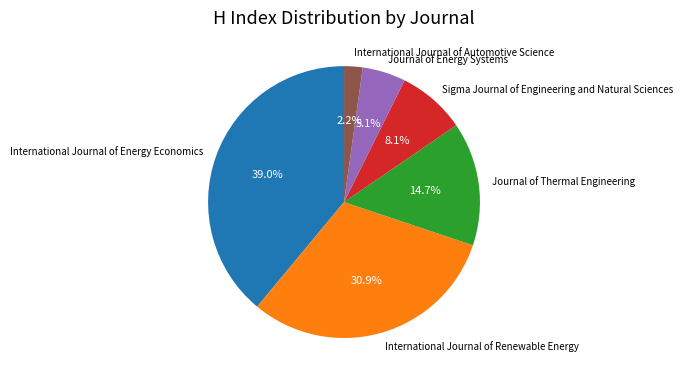

Between Sigma Journal of Engineering and Natural Sciences and International Journal of Renewable Energy, which is larger?

International Journal of Renewable Energy